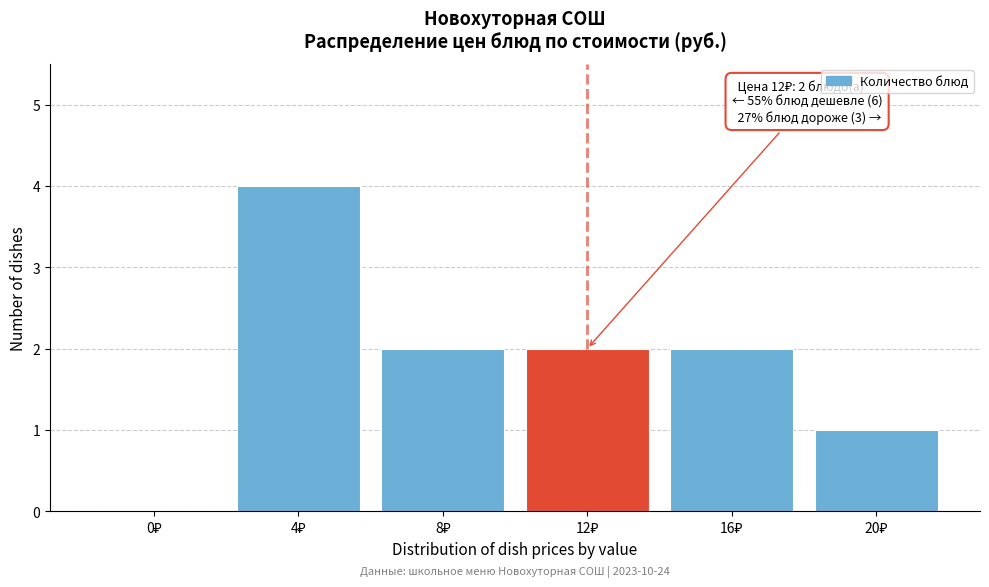

What is the sum of all values?

11